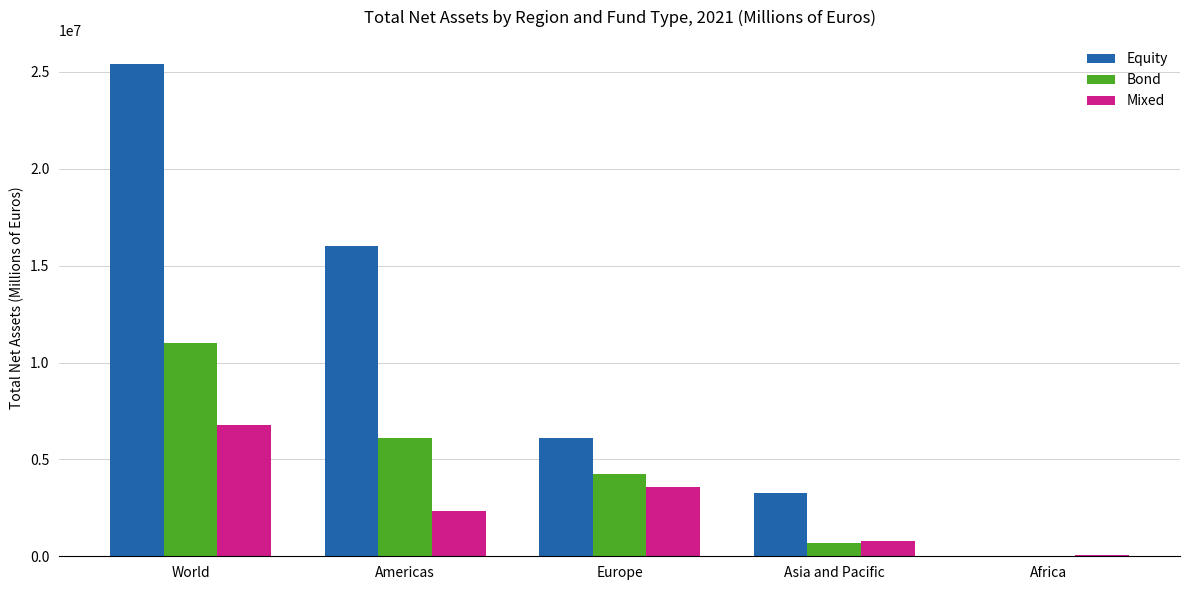

Where does the Equity series first go above 6092206?

World